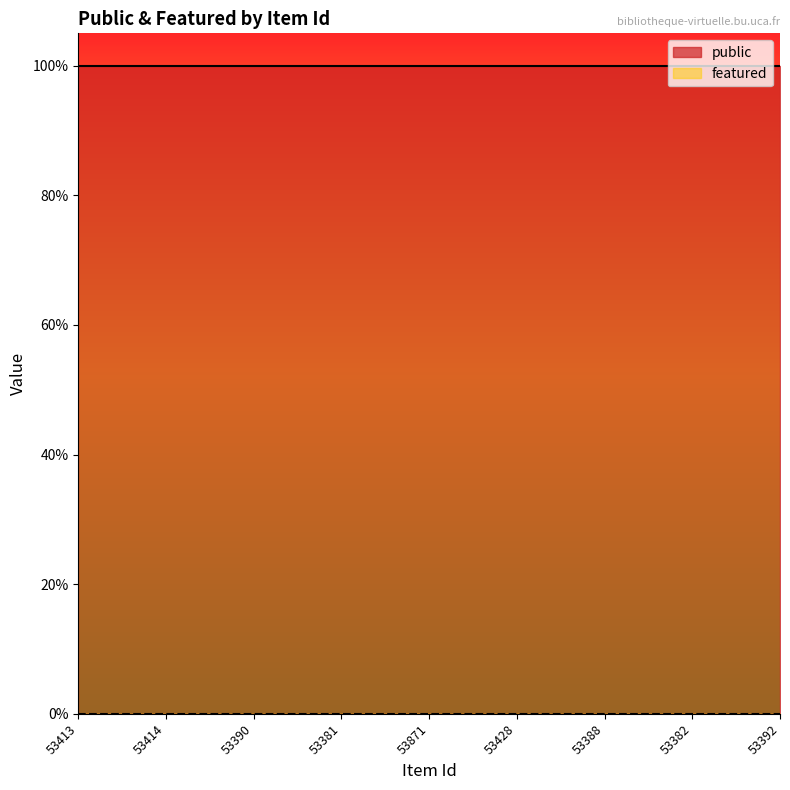

True or false: featured and public intersect in this chart.

False